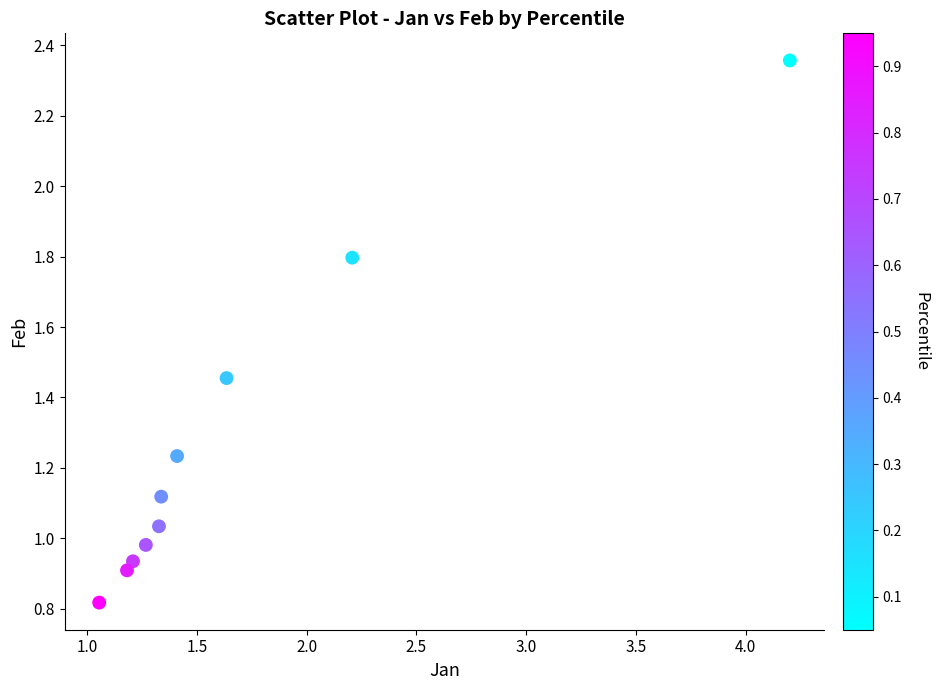

What is the average Y value?

1.3